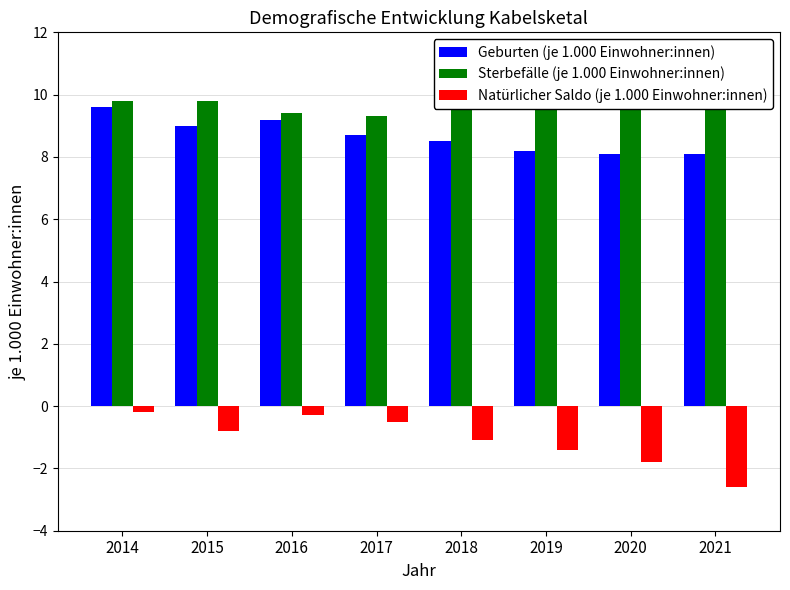

What is the difference between the highest and lowest values at 2017?

9.8